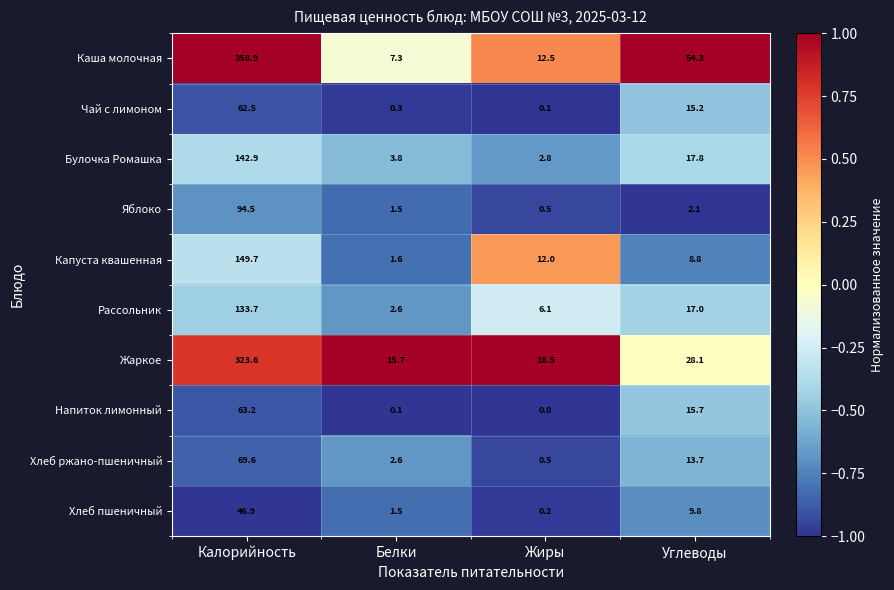

What is the lowest value of the Хлеб ржано-пшеничный series?

0.5